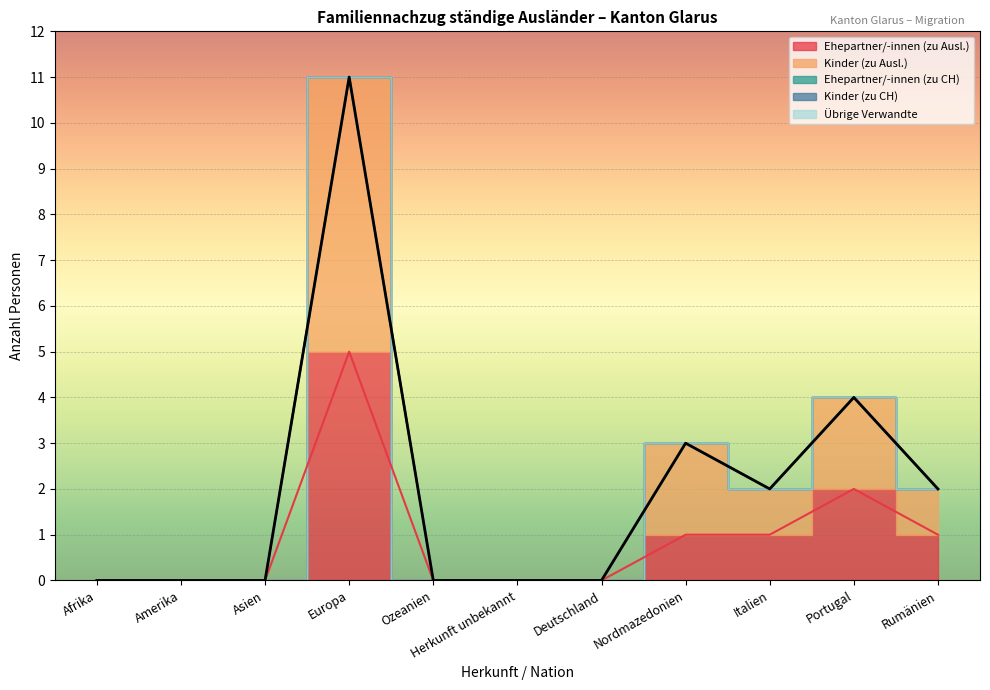

True or false: Kinder (zu CH) has more than 0 points higher than both neighbors.

False